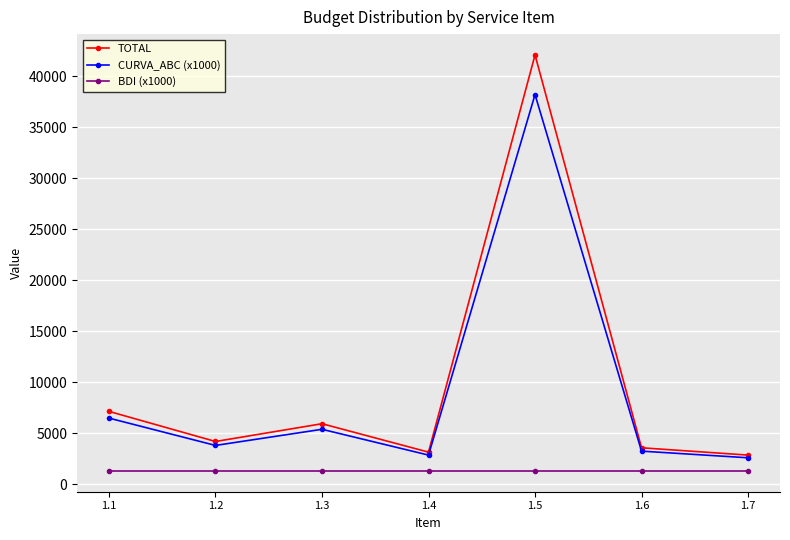

What is the value of the BDI (x1000) point at the 4th from the left?

1290.0